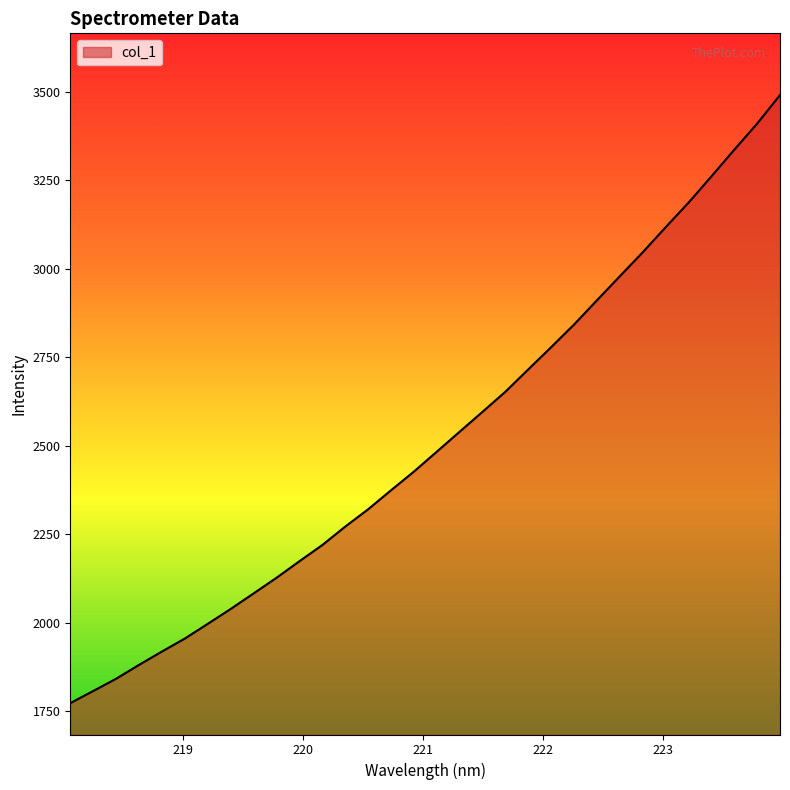

What is the difference between the maximum and minimum values?

1718.5